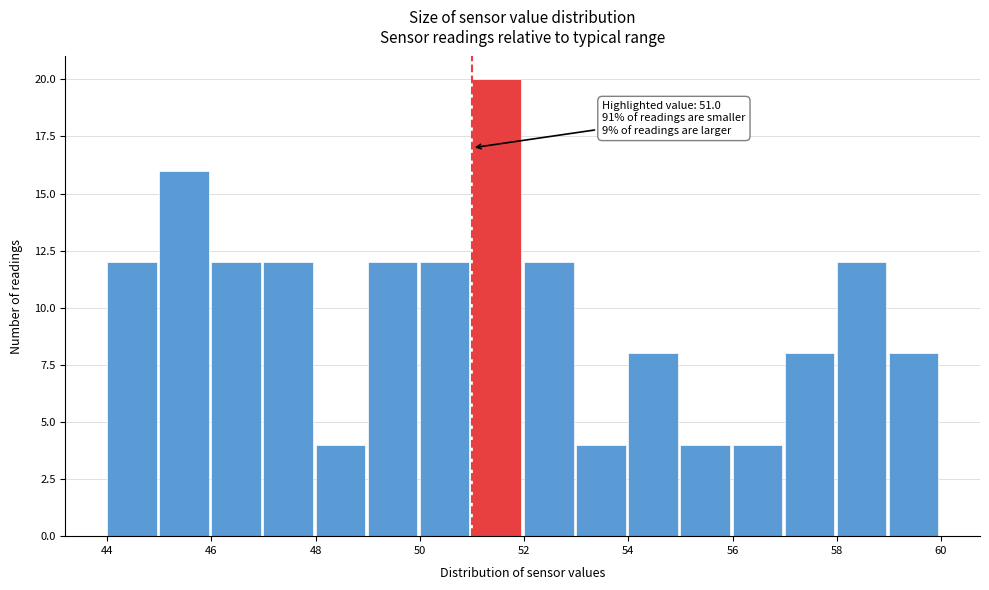

Over which range of the x-axis is the bar tallest?

51 to 52